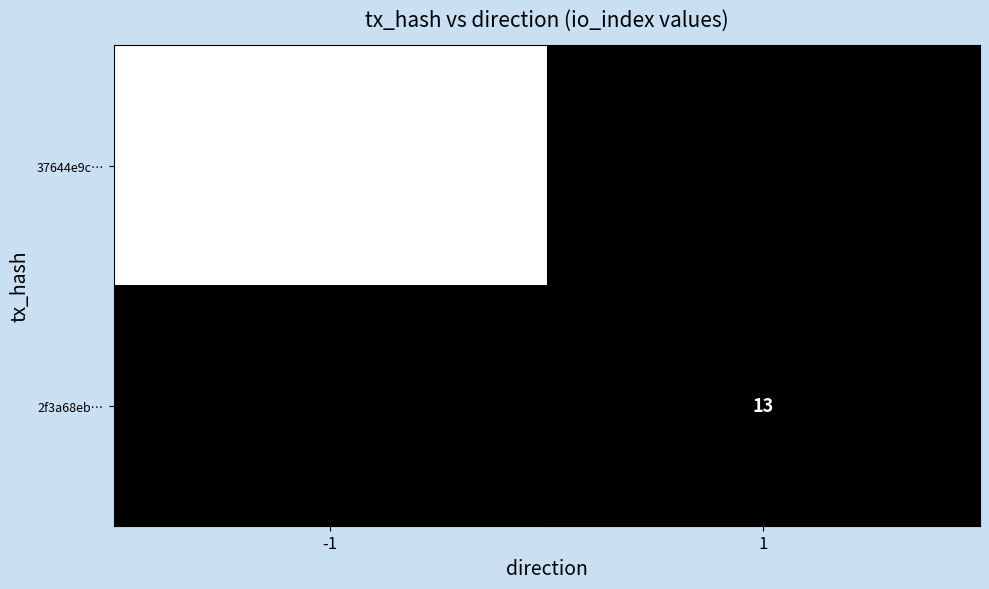

The value of 37644e9c… at -1 is 4708. True or false?

False